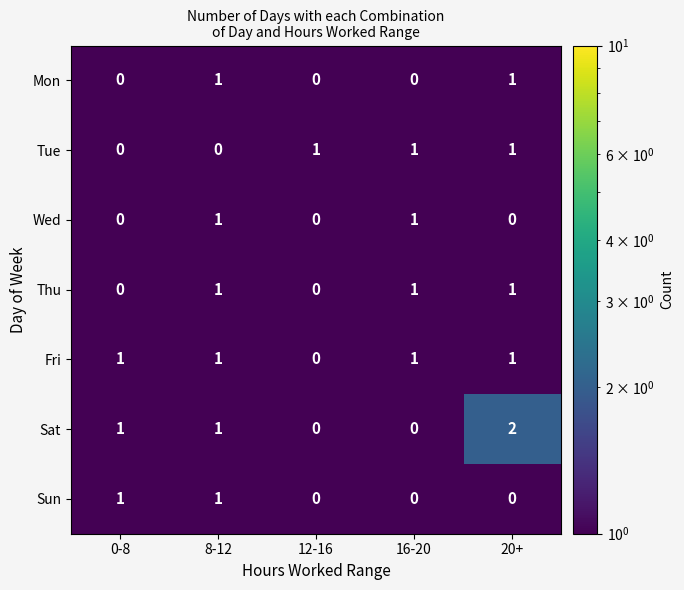

Which series has the widest spread of values?

Sat